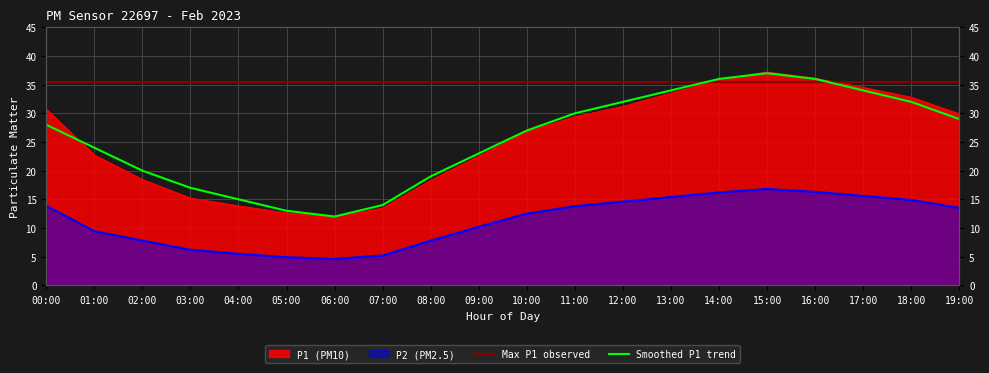

At 14:00, list the series in order from smallest to largest.

P2, P1